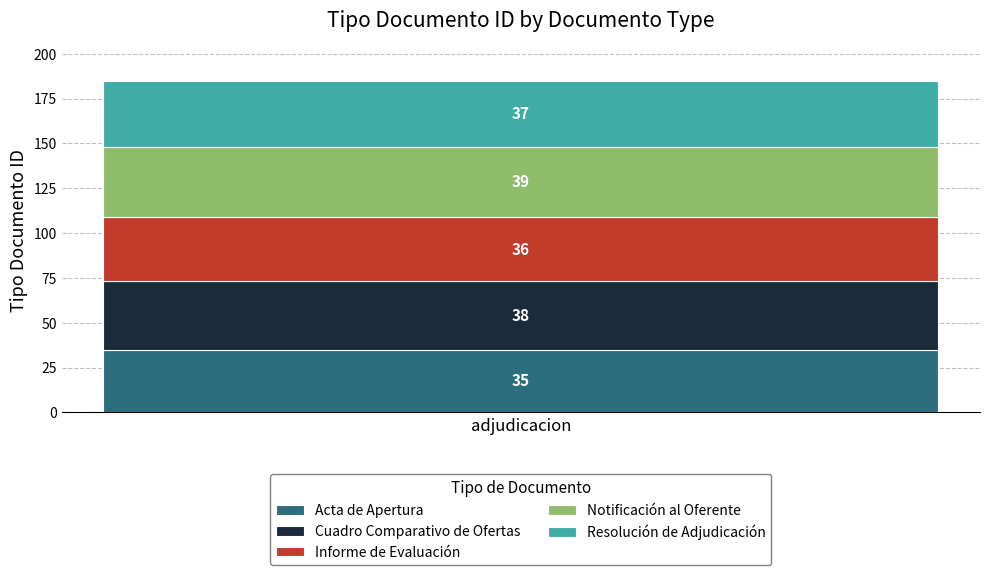

What is the minimum value for Acta de Apertura?

35